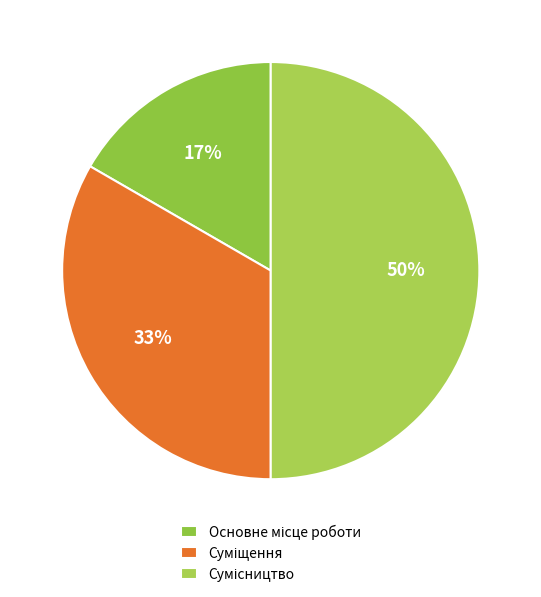

How many slices are in this pie chart?

3